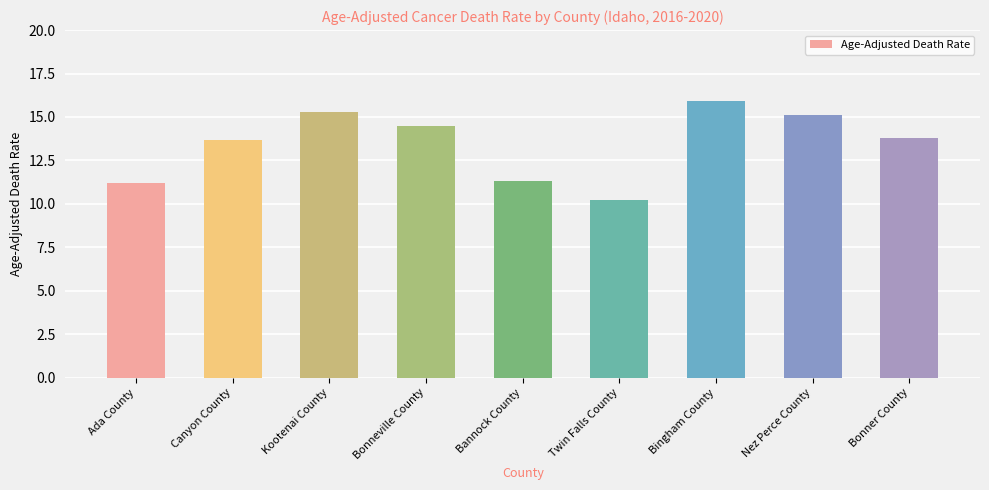

What is the minimum value shown in the chart?

10.2